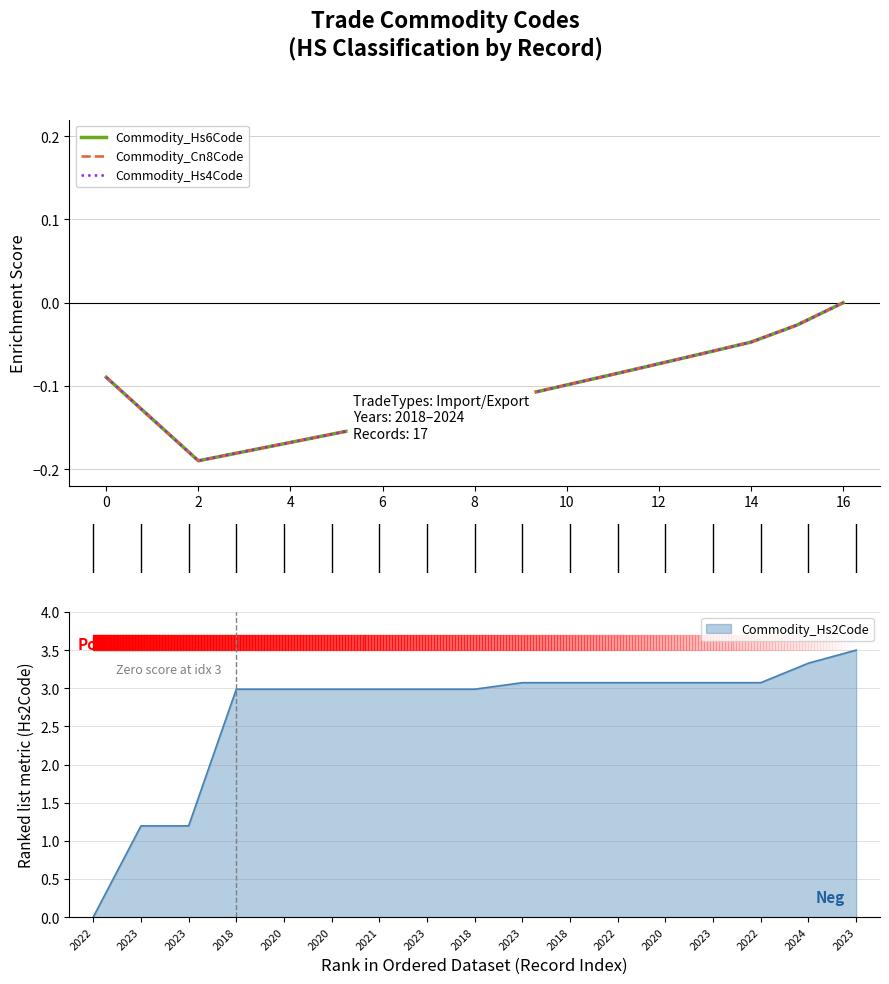

Which category has the highest value in the Commodity_Hs6Code series?

16